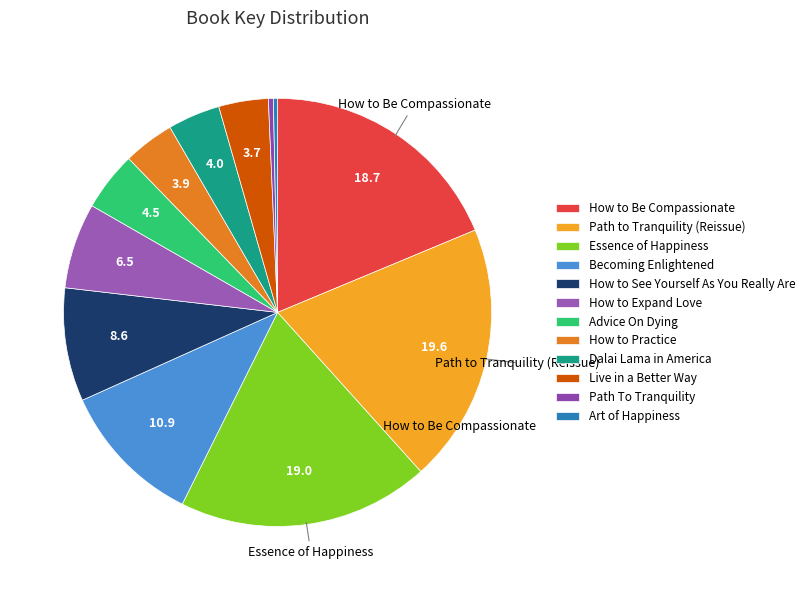

Count the number of slices in the pie.

12